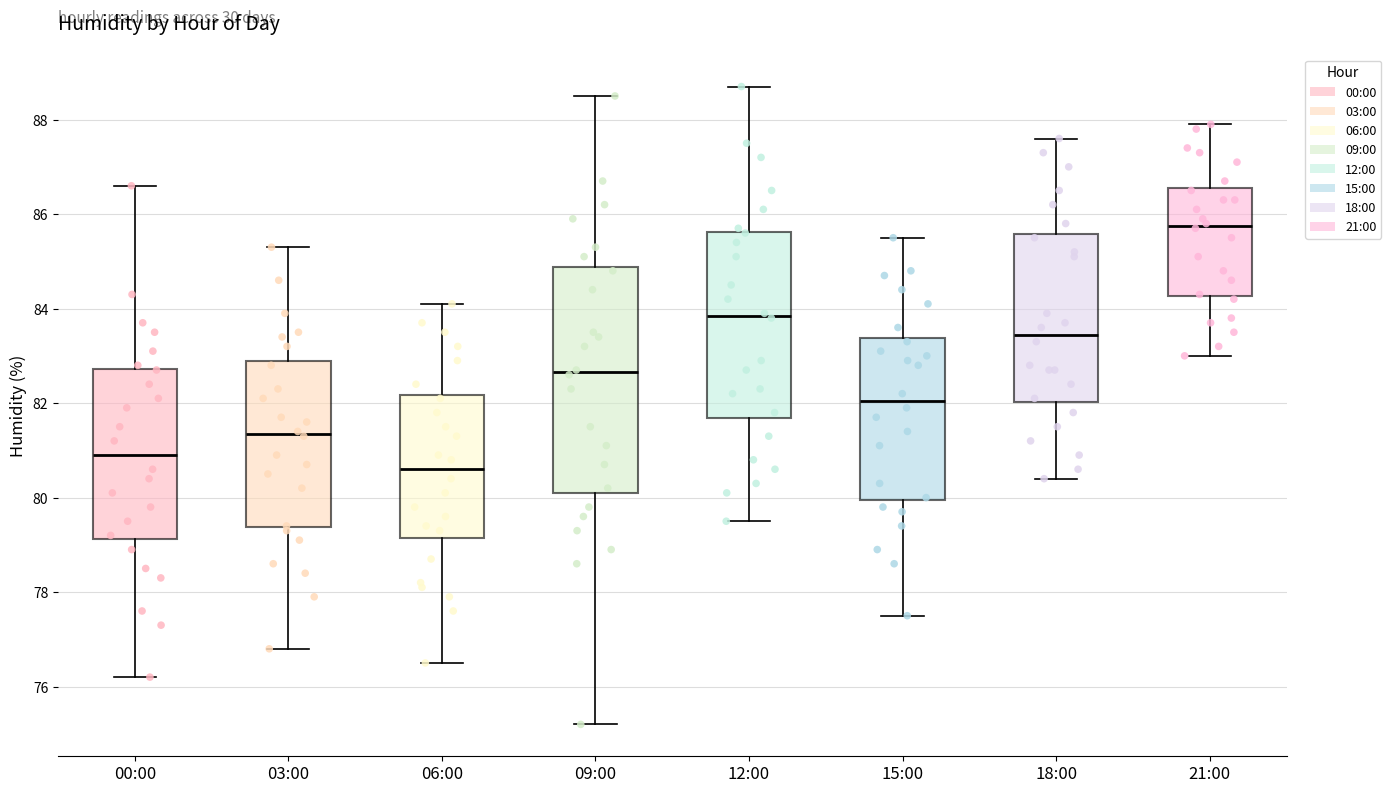

Where does the lower whisker of the box for 06:00 end on the y-axis? The values are not printed on the chart, so give them approximately, as read against the axis.

76.6